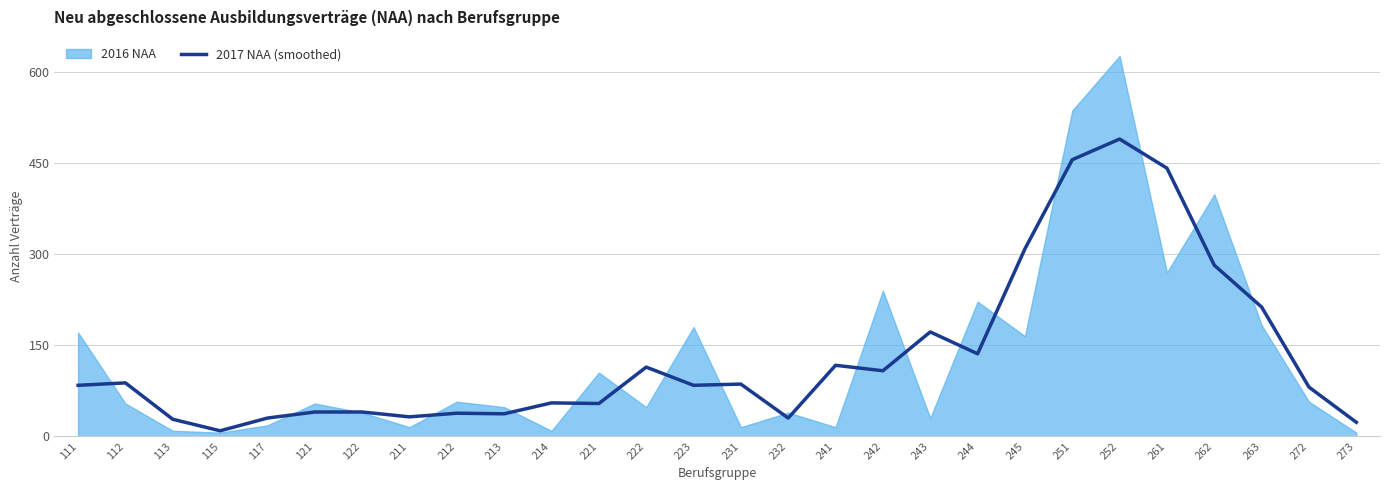

What is the difference between the maximum and minimum values?

481